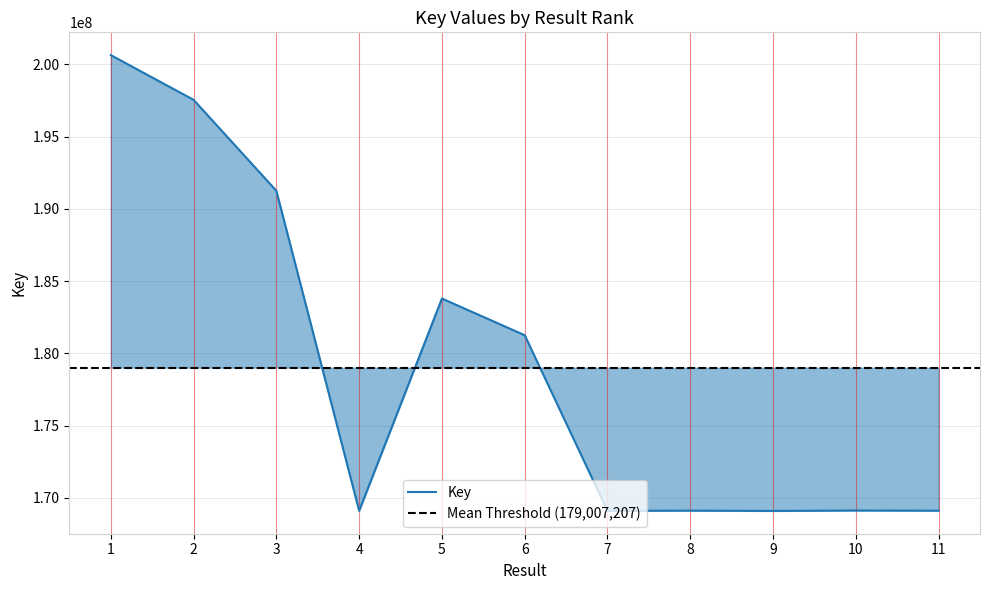

Which has a higher value, 1 or 10?

1